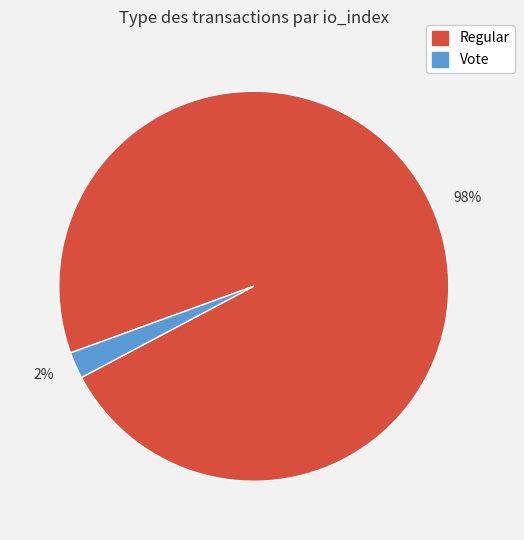

Is the sum of 98% and 2% greater than half?

Yes